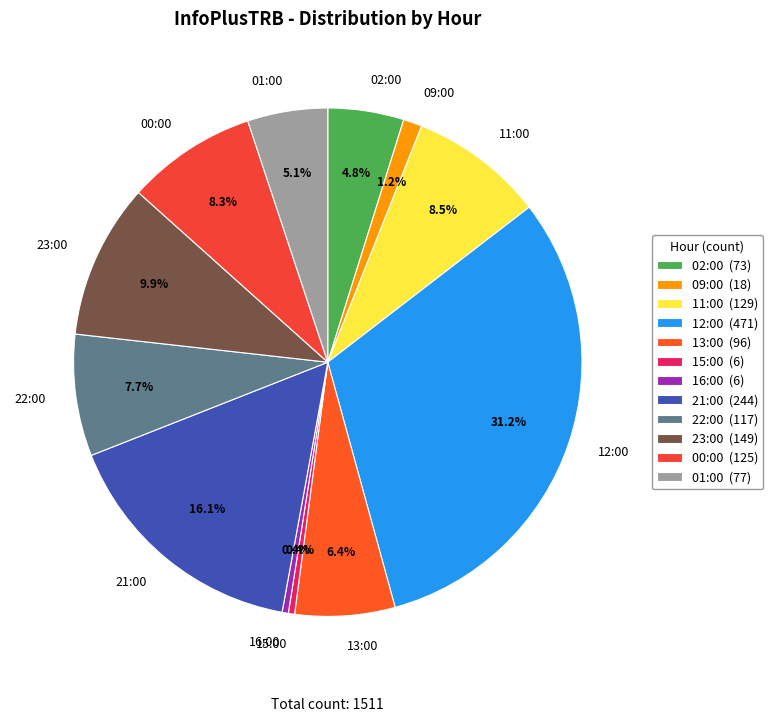

The 23:00 slice represents 10% of the pie. True or false?

True